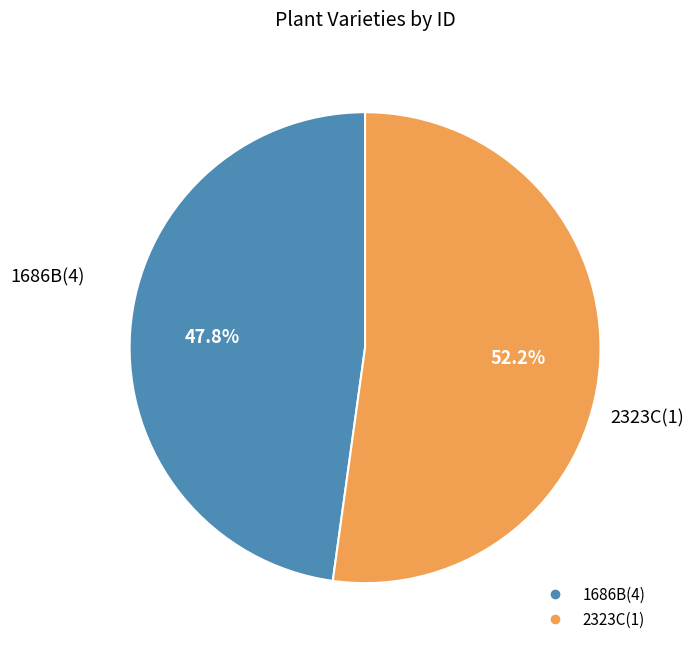

How many slices are in this pie chart?

2